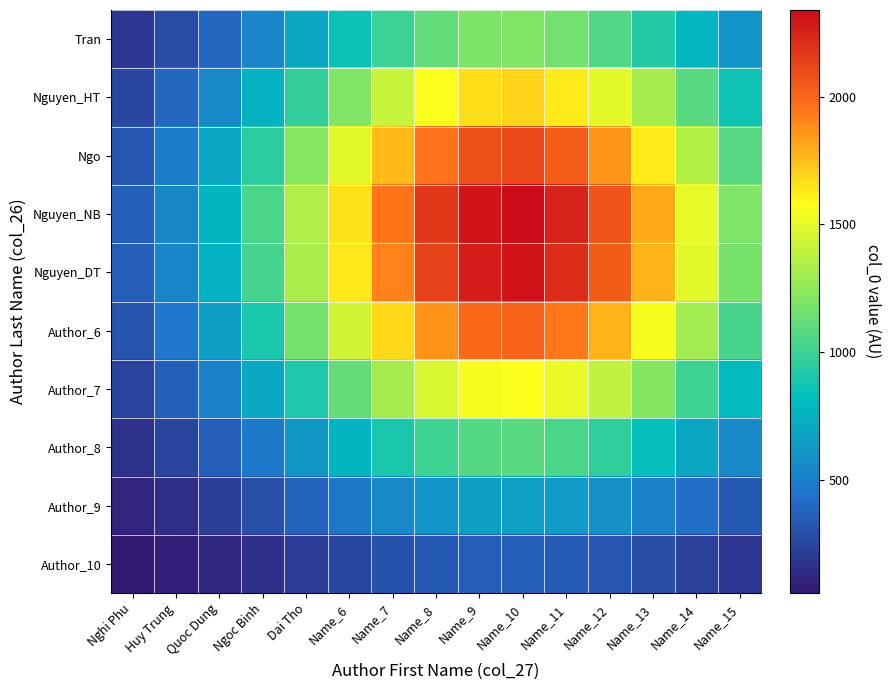

Which series has the largest total across all categories?

Nguyen_NB